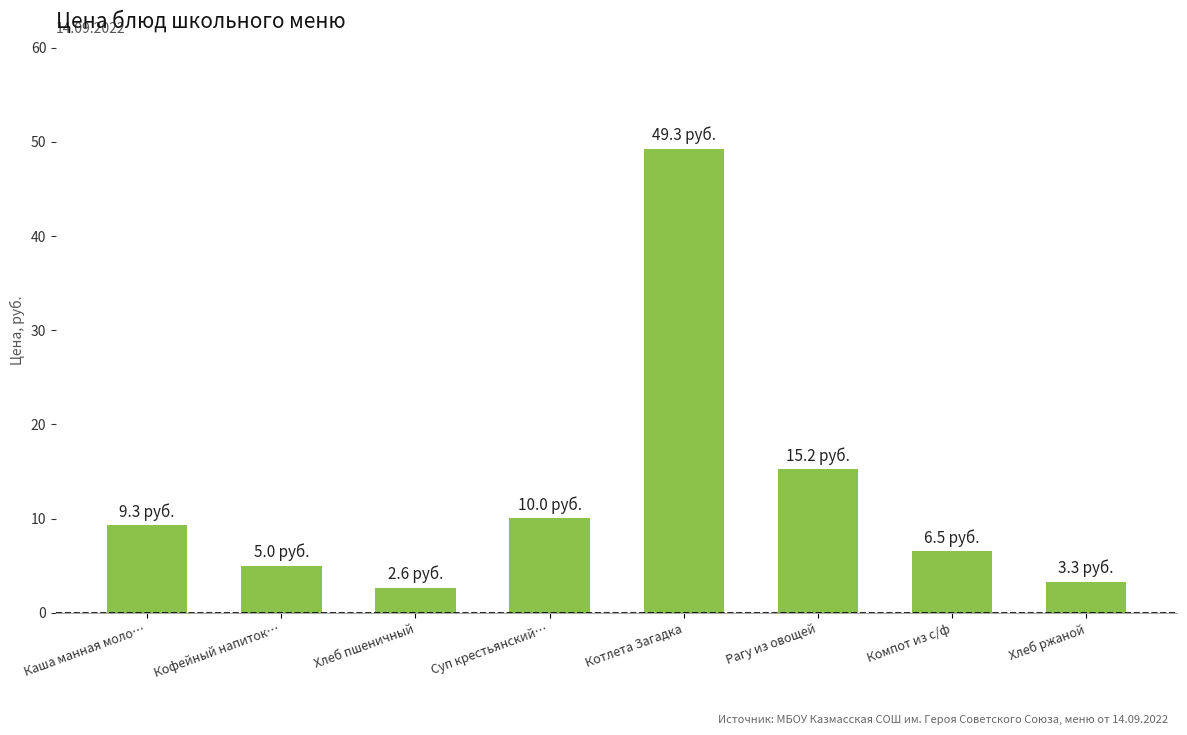

What position from the left is Кофейный напиток…?

2